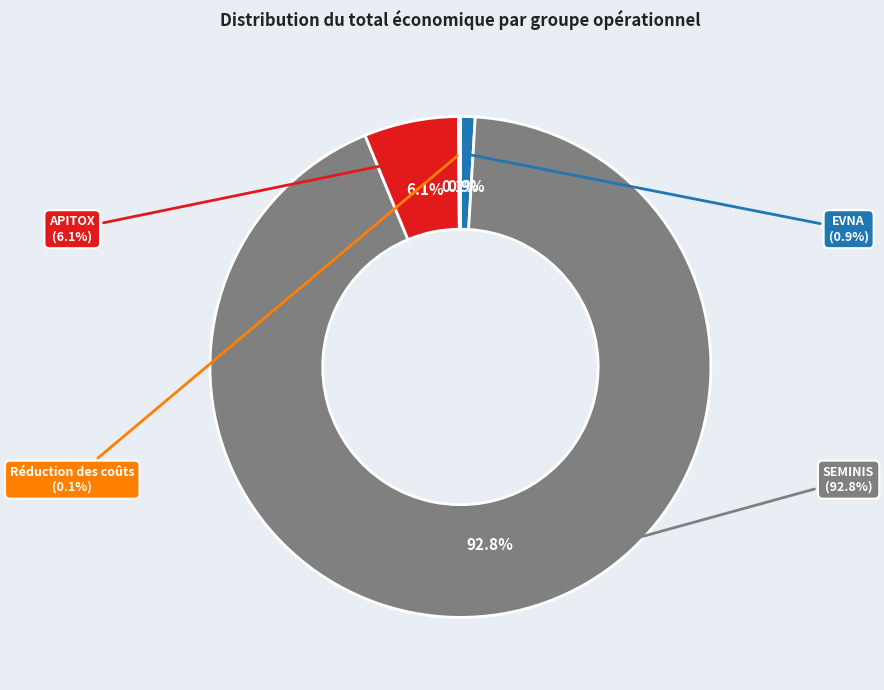

Count the number of slices in the pie.

4